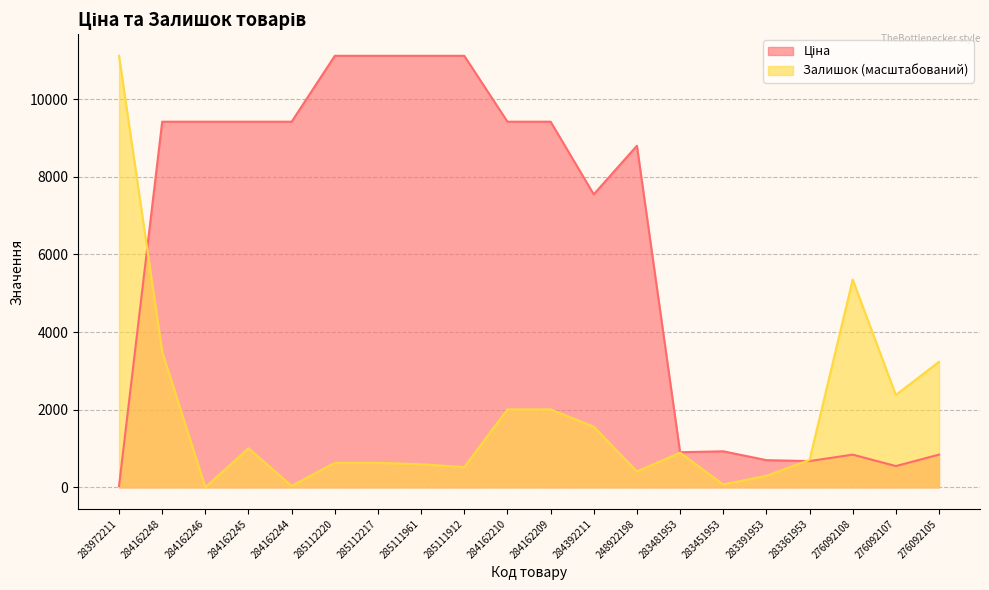

How many data points in Ціна are above 9416?

10